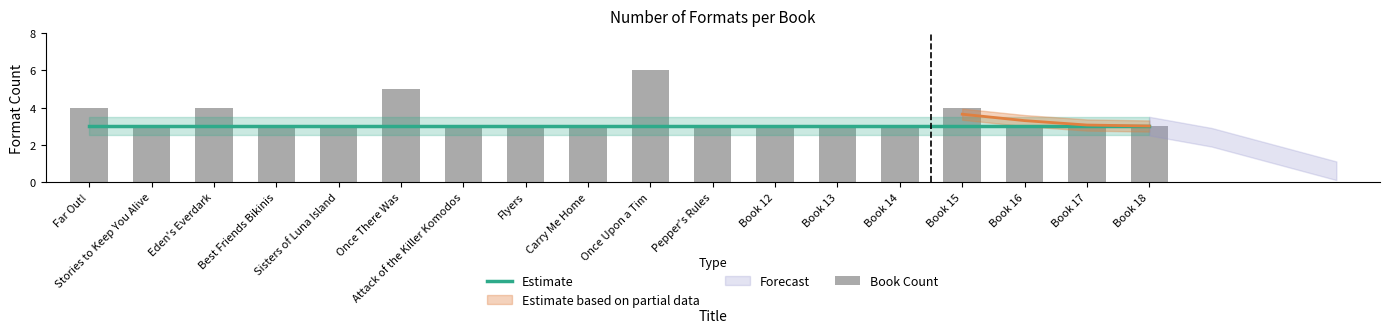

What is the label of the 7th bar from the right?

Book 12